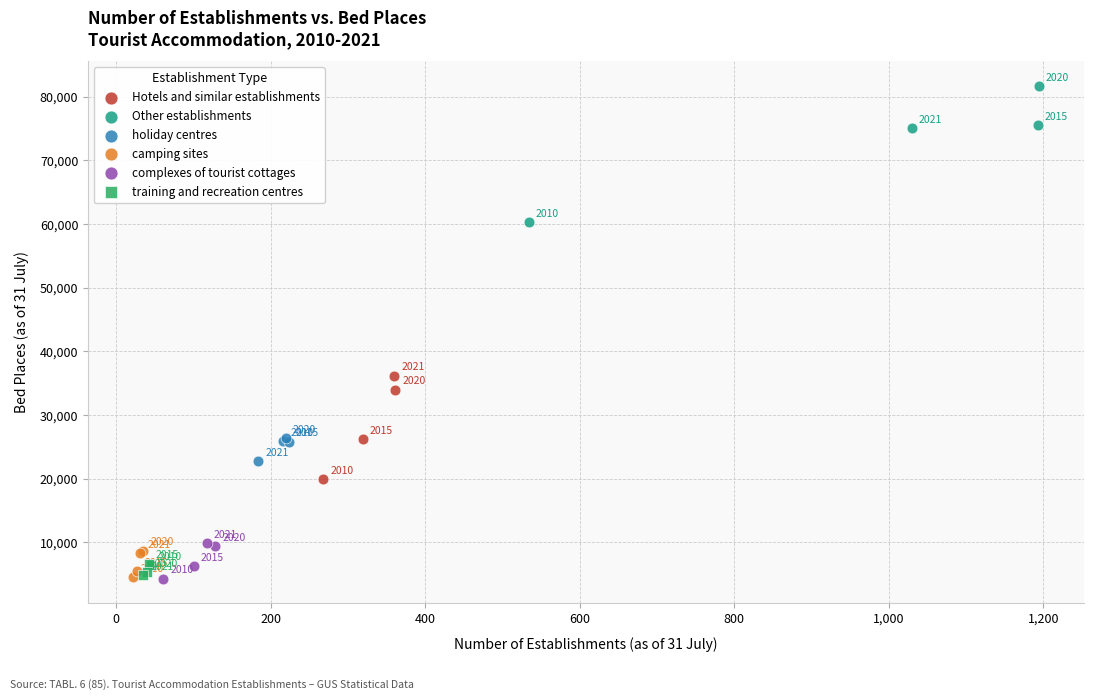

Which series has the widest spread of Y values?

Other establishments